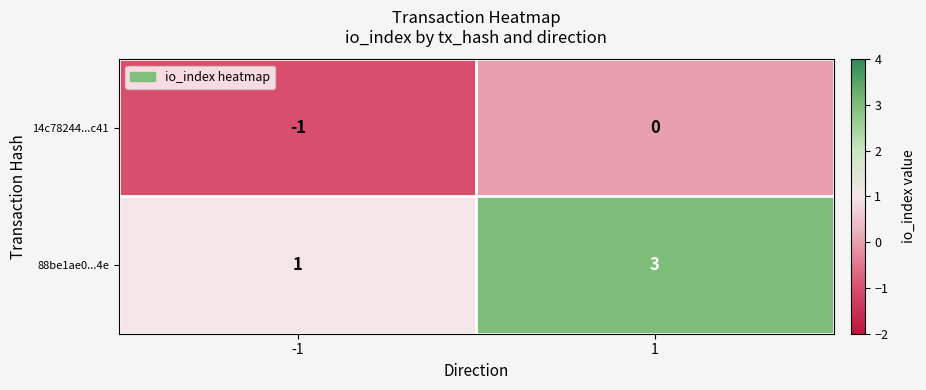

List the series in order of their overall mean, highest first.

88be1ae0...4e, 14c78244...c41